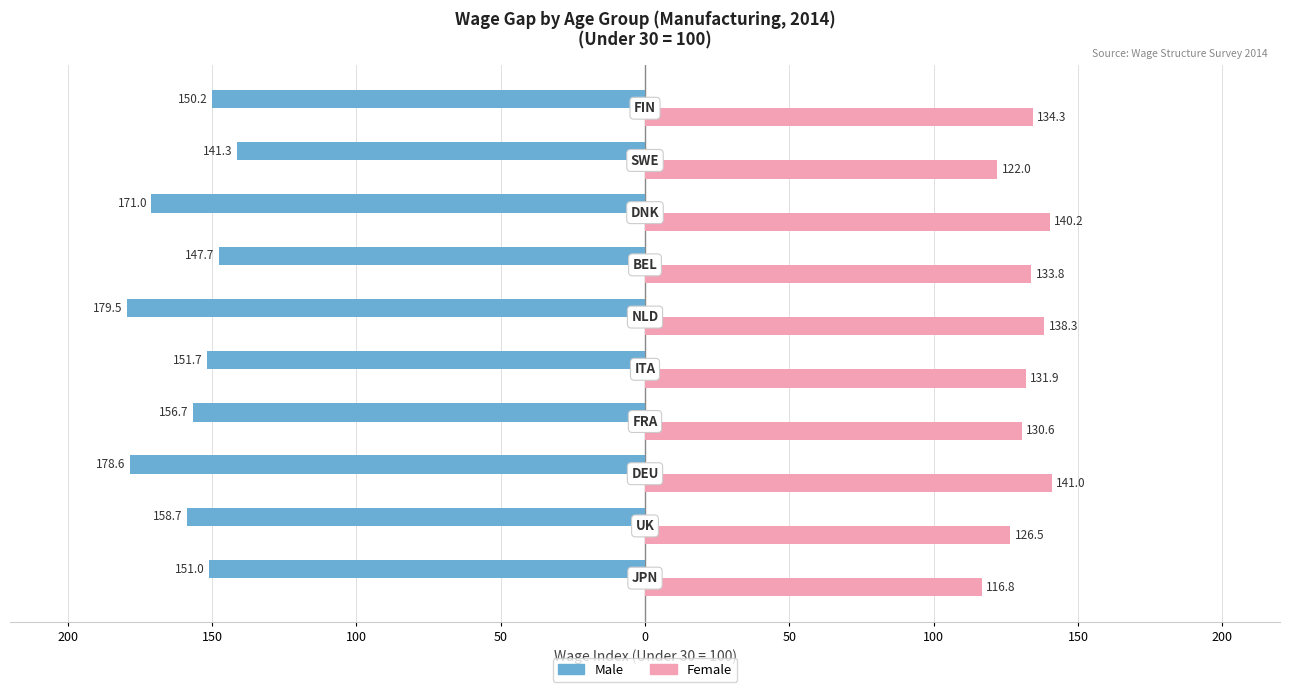

Which series has the largest range (max minus min)?

Male